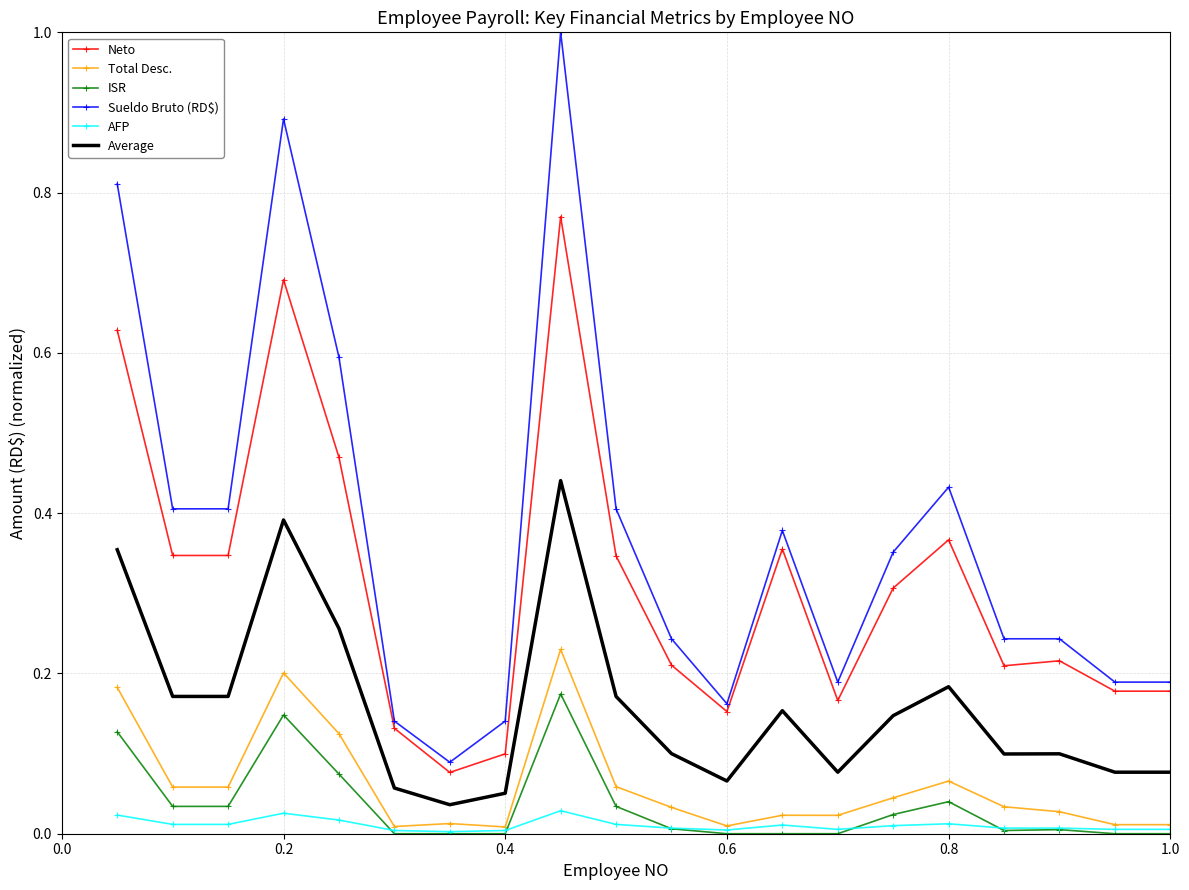

Rank the series by their maximum value, from lowest to highest.

AFP, ISR, Total Desc., Average, Neto, Sueldo Bruto (RD$)